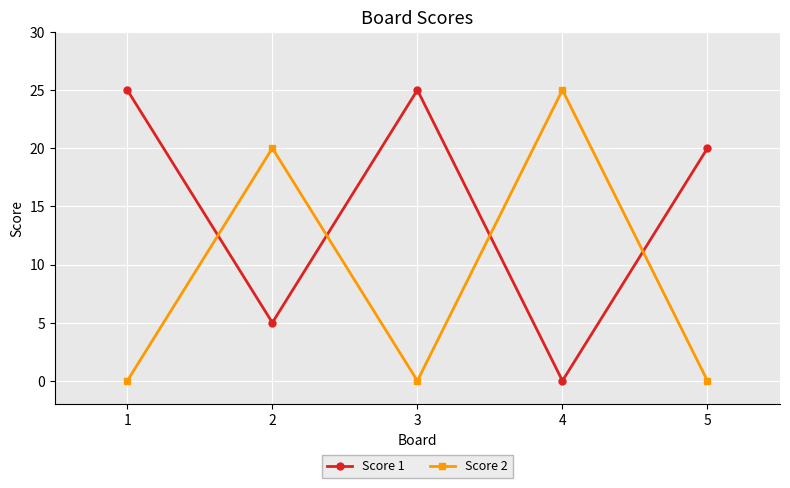

At 2, list the series in order from smallest to largest.

Score 1, Score 2